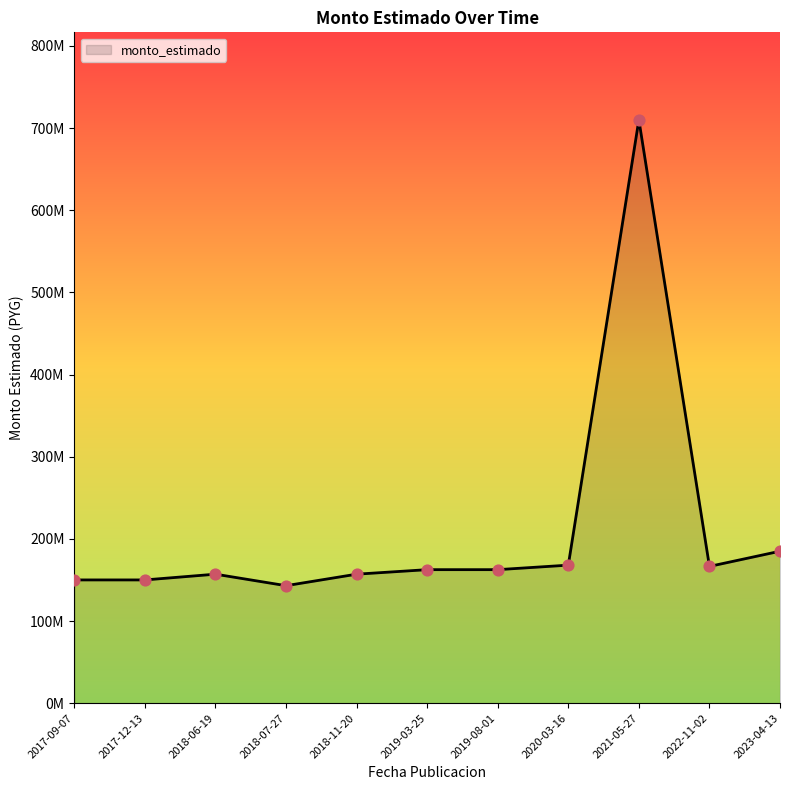

What is the ratio of the value at 2020-03-16 to the value at 2023-04-13?

0.9